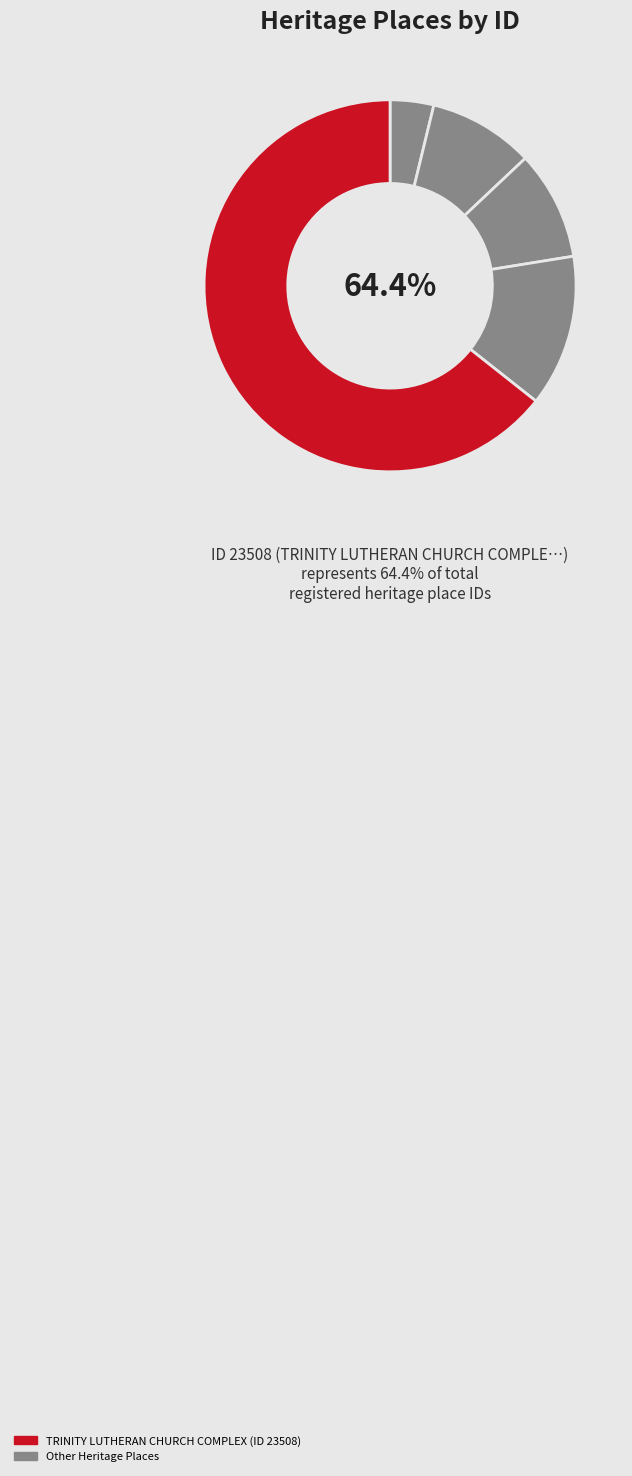

Count the number of slices in the pie.

5